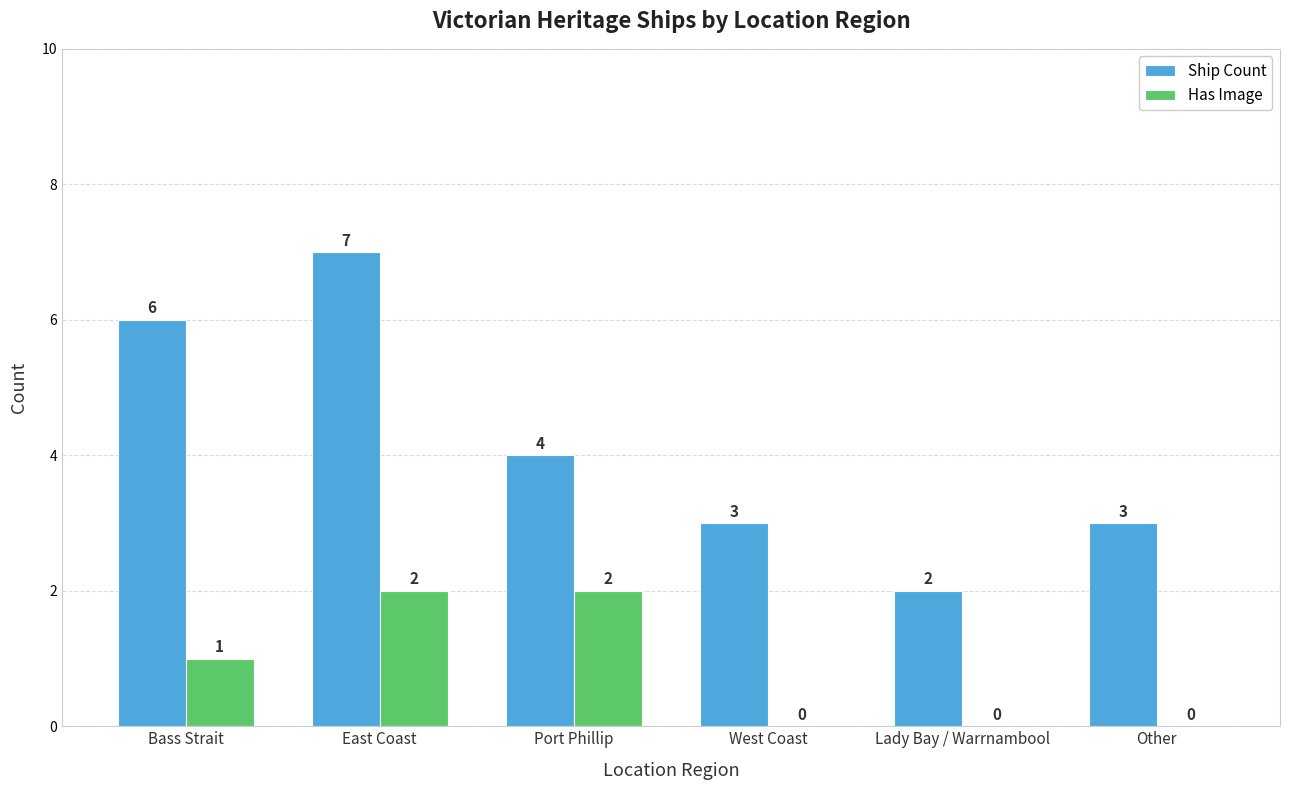

Which category has the highest value in the Ship Count series?

East Coast